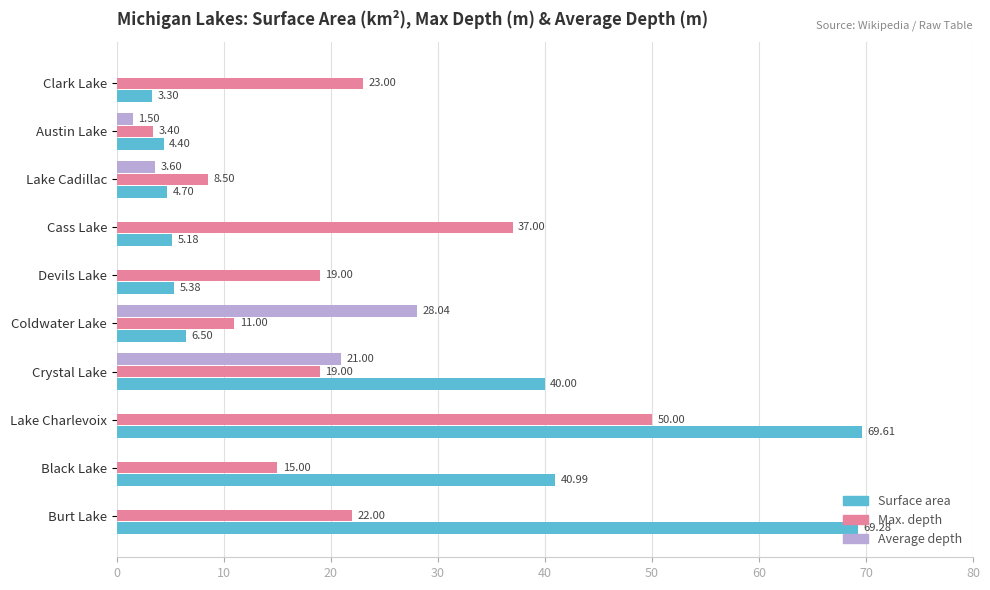

Which series changed the most between Burt Lake and Crystal Lake?

Surface area